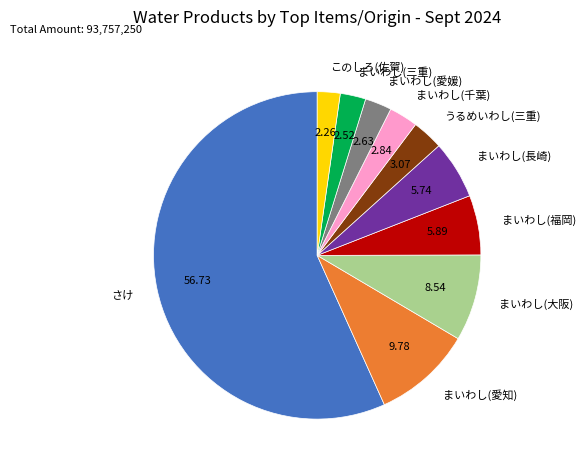

Count the number of slices in the pie.

10